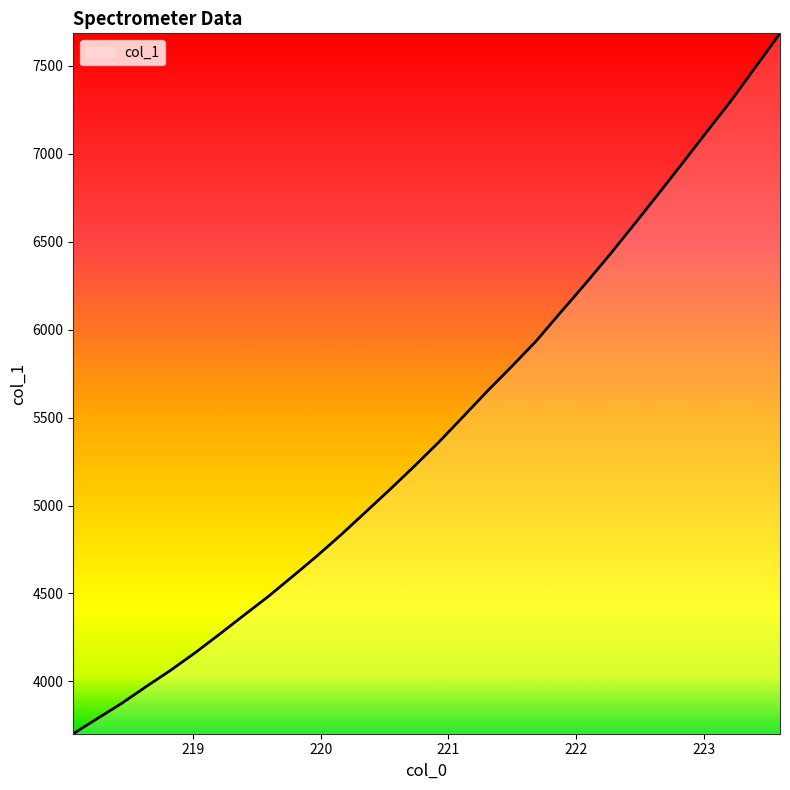

What is the minimum value shown in the chart?

3702.3